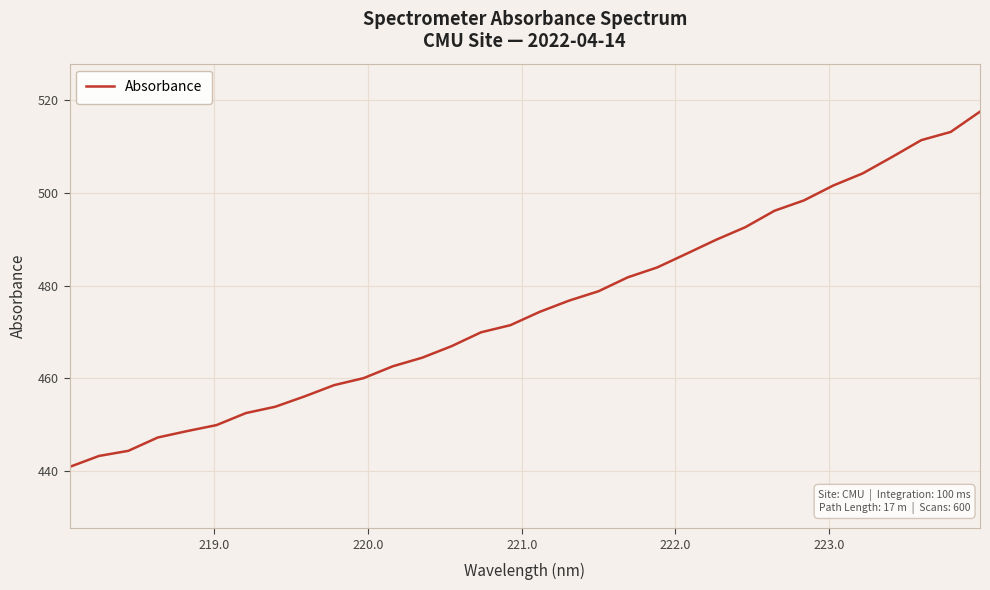

What is the difference between the maximum and minimum values?

76.7